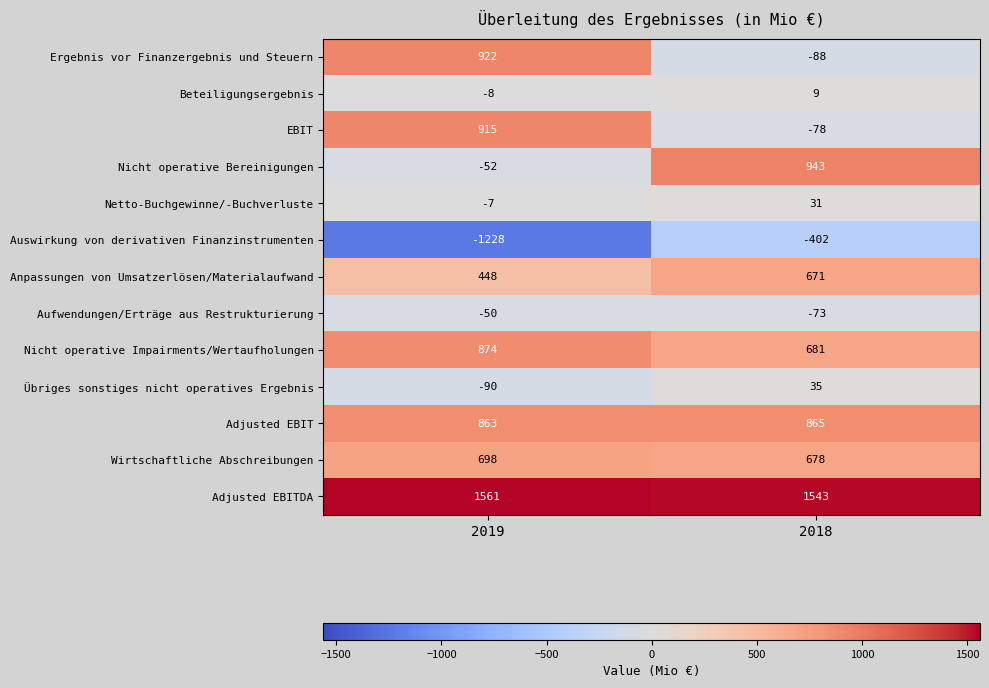

How many data points in Beteiligungsergebnis are less than 9?

1